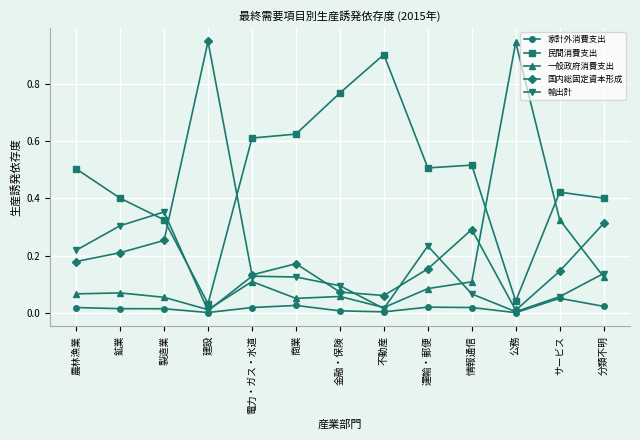

Rank the series at 運輸・郵便 from highest to lowest value.

民間消費支出, 輸出計, 国内総固定資本形成, 一般政府消費支出, 家計外消費支出